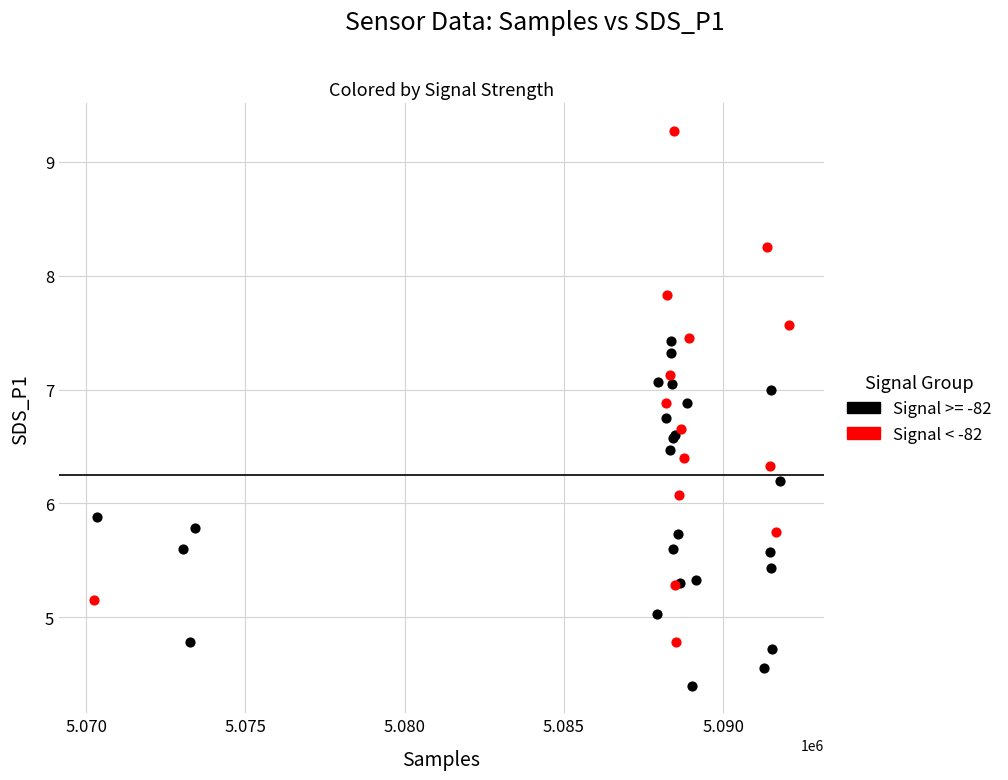

Which series has the widest spread of Y values?

Signal < -82